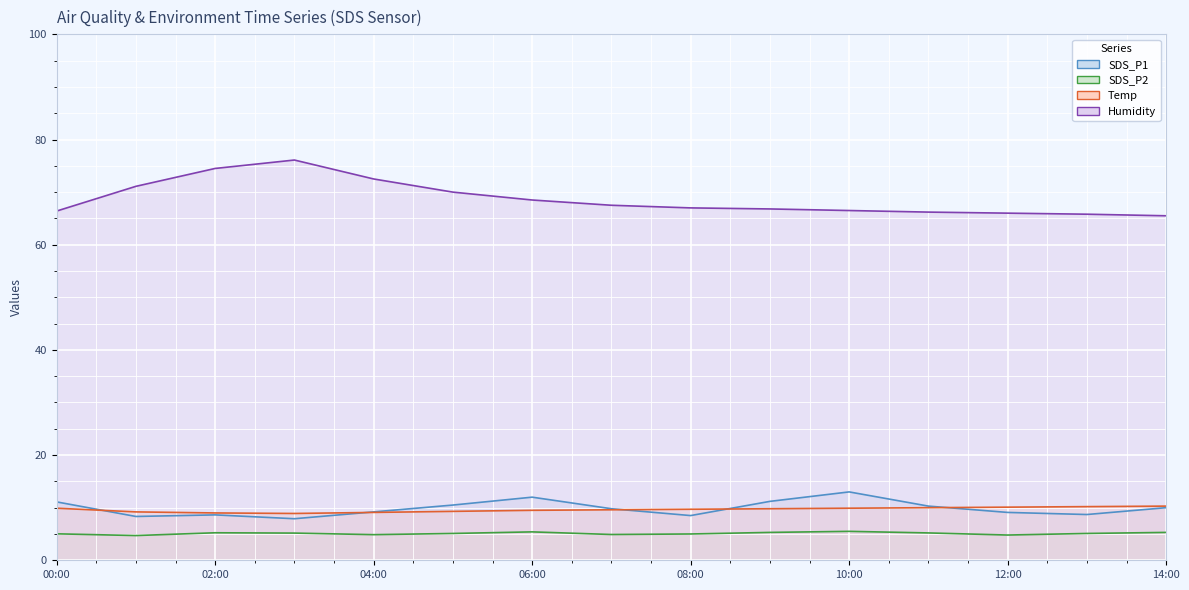

The SDS_P2 line series shows 5.0 at 00:00. True or false?

True